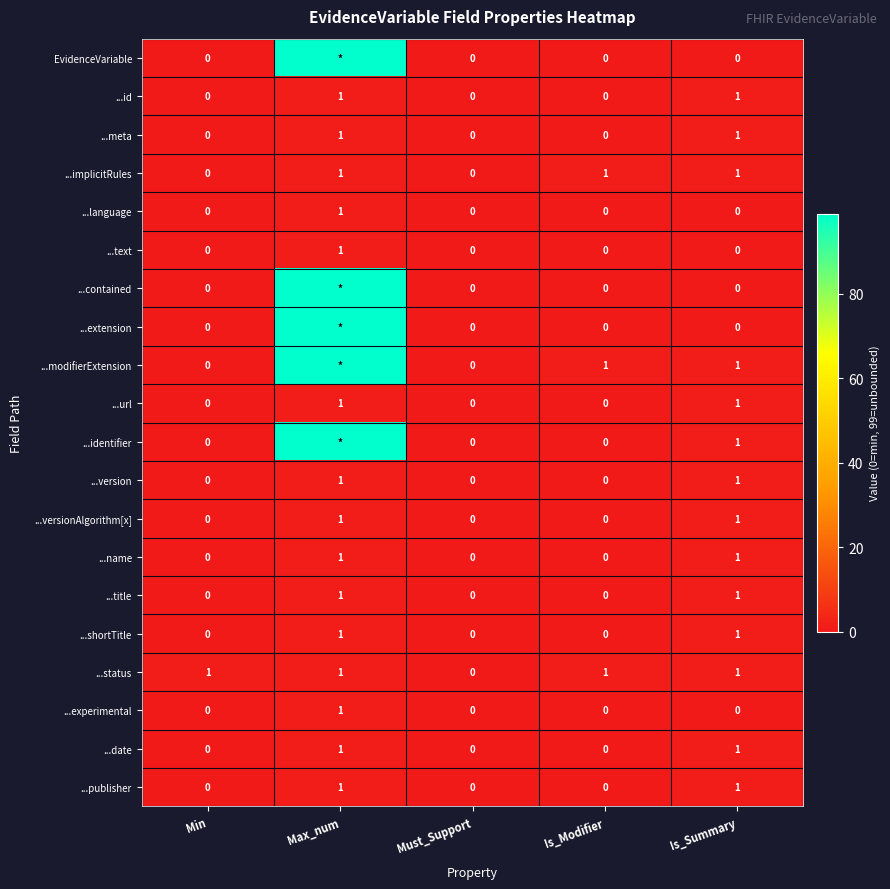

How many values in ...version are above zero?

2